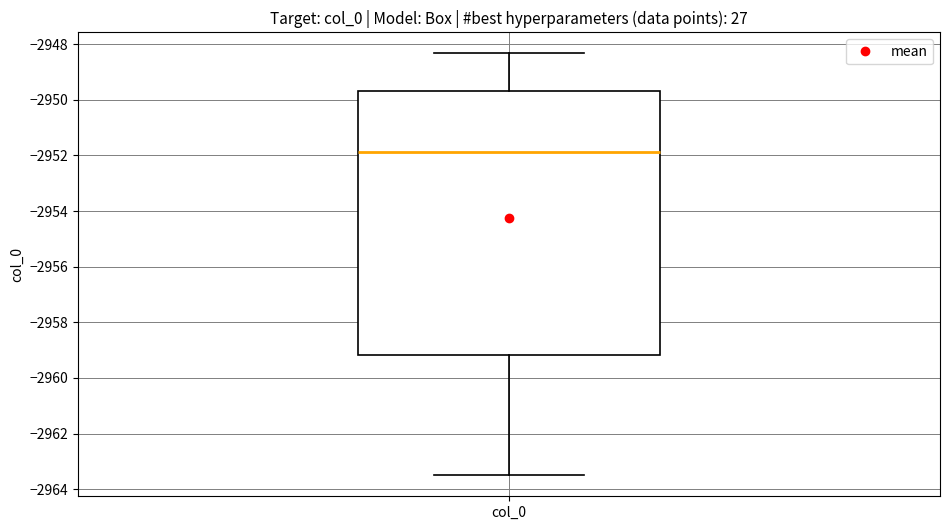

Where does the median line of the box for col_0 sit on the y-axis? The values are not printed on the chart, so give them approximately, as read against the axis.

-2951.8